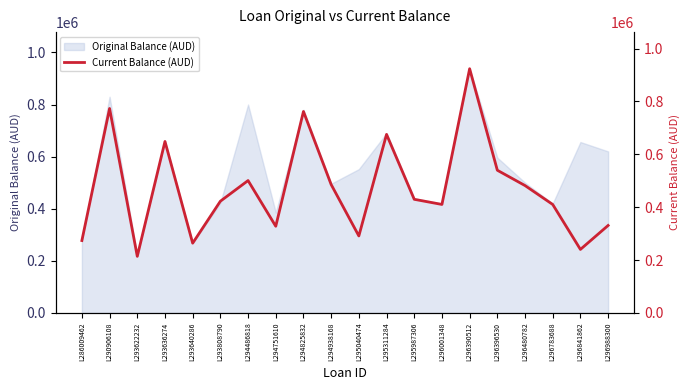

True or false: the data shows 188033.8 at L290906108.

False